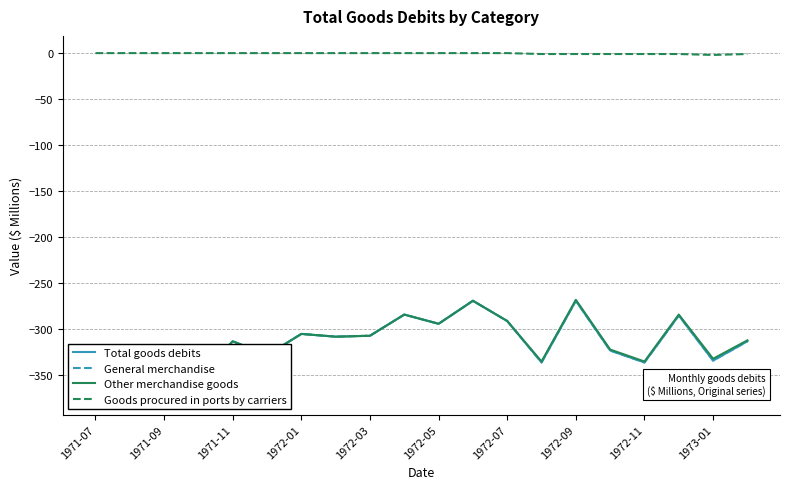

Is it true that Total goods debits equals -141 at 15?

False